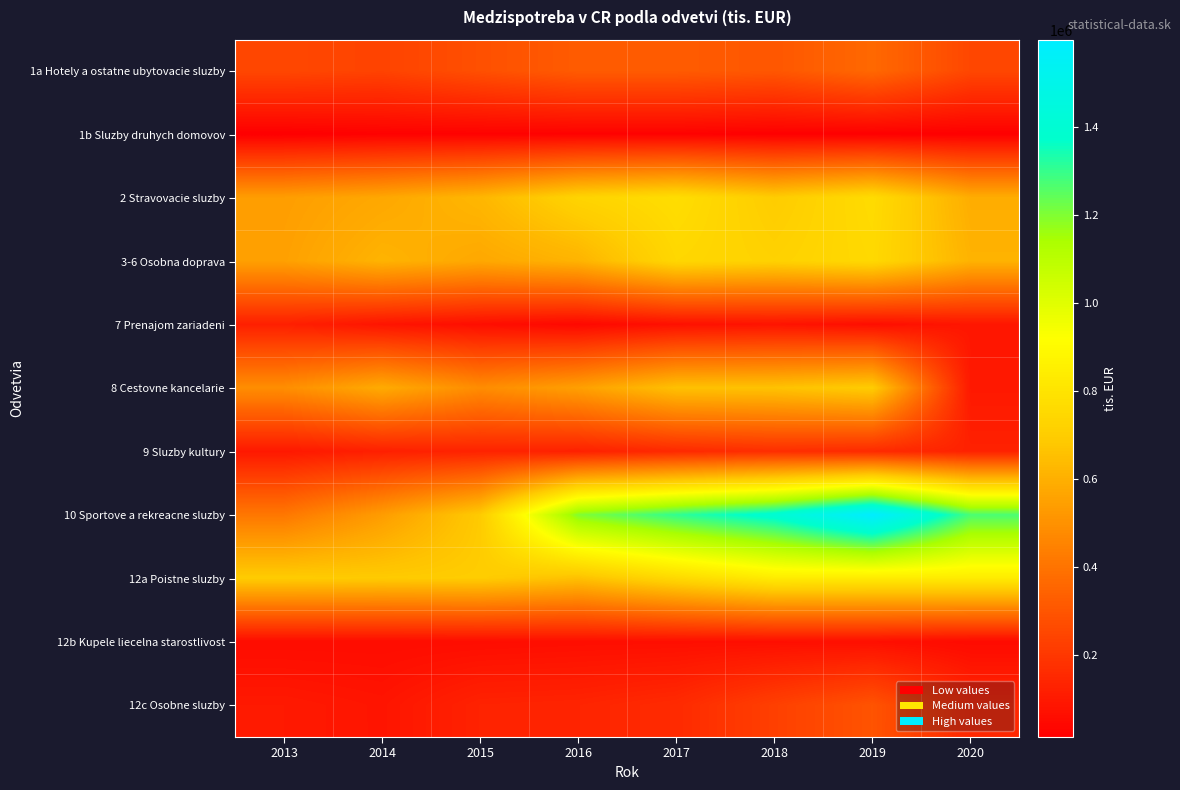

Reading right to left, list all the values displayed in this chart.

1a Hotely a ostatne ubytovacie sluzby: 2020=252538	2019=363597	2018=305000	2017=319996	2016=320326	2015=281108	2014=238622	2013=251625
1b Sluzby druhych domovov: 2020=15486	2019=14970	2018=15534	2017=22062	2016=21755	2015=21605	2014=21413	2013=12900
2 Stravovacie sluzby: 2020=591758	2019=762612	2018=696941	2017=771353	2016=729661	2015=623560	2014=573719	2013=541314
3-6 Osobna doprava: 2020=610611	2019=751265	2018=720263	2017=744172	2016=612446	2015=574729	2014=612738	2013=549728
7 Prenajom zariadeni: 2020=89757	2019=64369	2018=80801	2017=72028	2016=42614	2015=63071	2014=83930	2013=121364
8 Cestovne kancelarie: 2020=96933	2019=695677	2018=662234	2017=656495	2016=546388	2015=482482	2014=584046	2013=488002
9 Sluzby kultury: 2020=128043	2019=156475	2018=168583	2017=152559	2016=124719	2015=132666	2014=121699	2013=96413
10 Sportove a rekreacne sluzby: 2020=1273993	2019=1599359	2018=1402337	2017=1306616	2016=1198387	2015=690205	2014=536832	2013=412080
12a Poistne sluzby: 2020=835153	2019=831447	2018=835314	2017=752378	2016=657132	2015=697123	2014=692023	2013=696439
12b Kupele liecelna starostlivost: 2020=50382	2019=66258	2018=65584	2017=65411	2016=63969	2015=59475	2014=56707	2013=56707
12c Osobne sluzby: 2020=146298	2019=292616	2018=227577	2017=156730	2016=136465	2015=131284	2014=85090	2013=99743